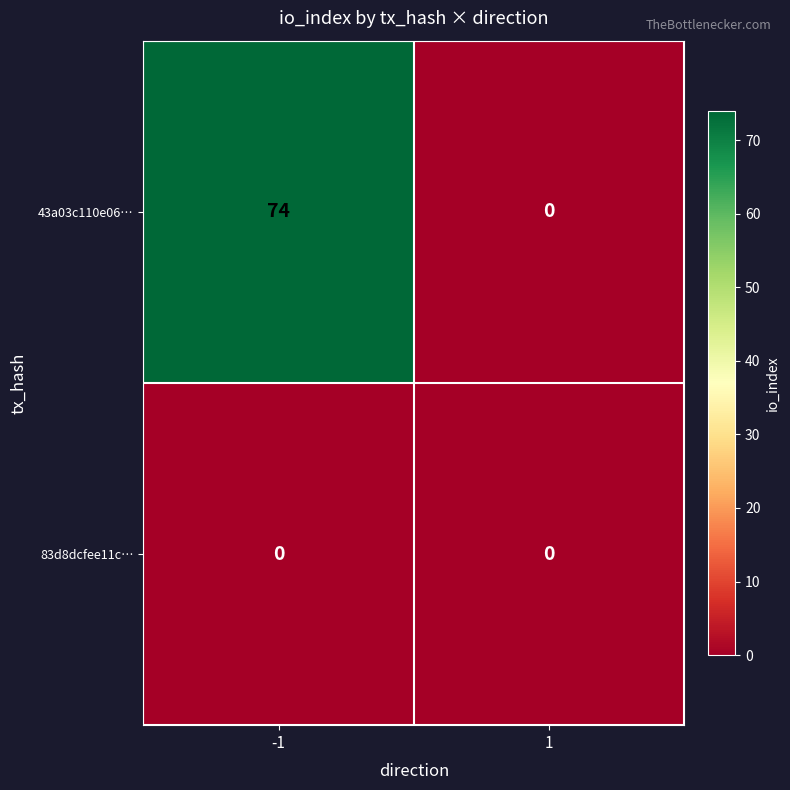

Rank the series by their maximum value, from lowest to highest.

83d8dcfee11c…, 43a03c110e06…